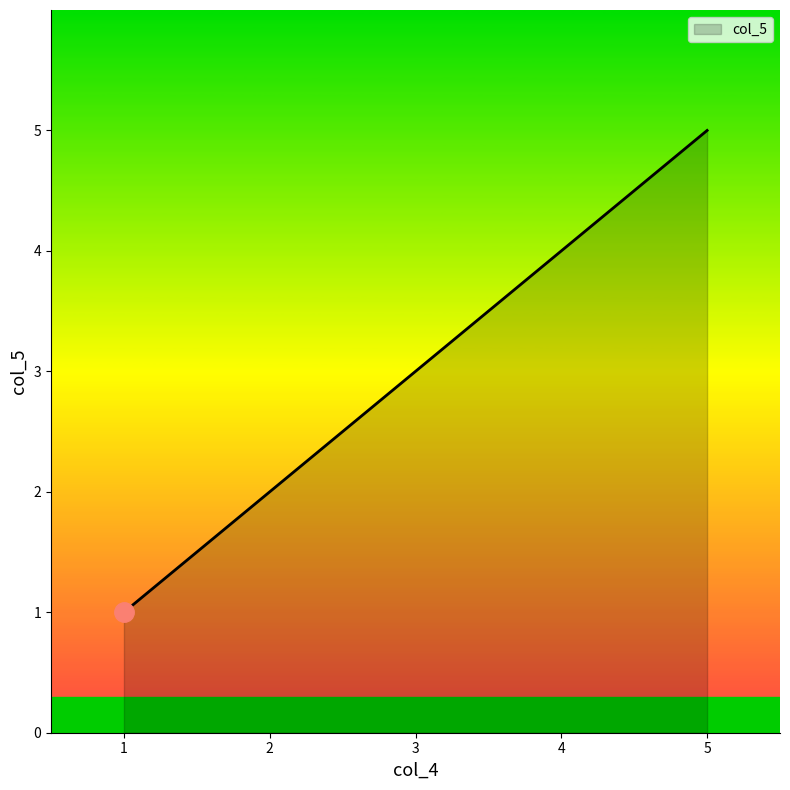

The value at 2 is 2. True or false?

True